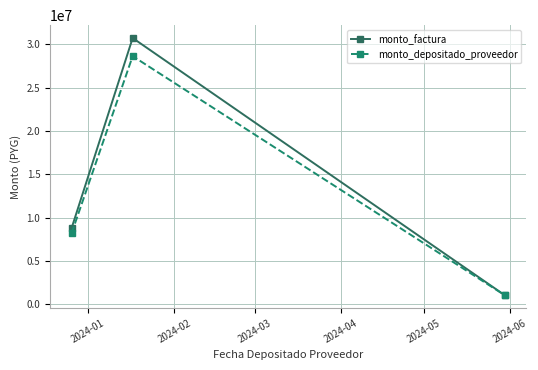

What is the value of the monto_factura point at the 1st from the left?

8790000